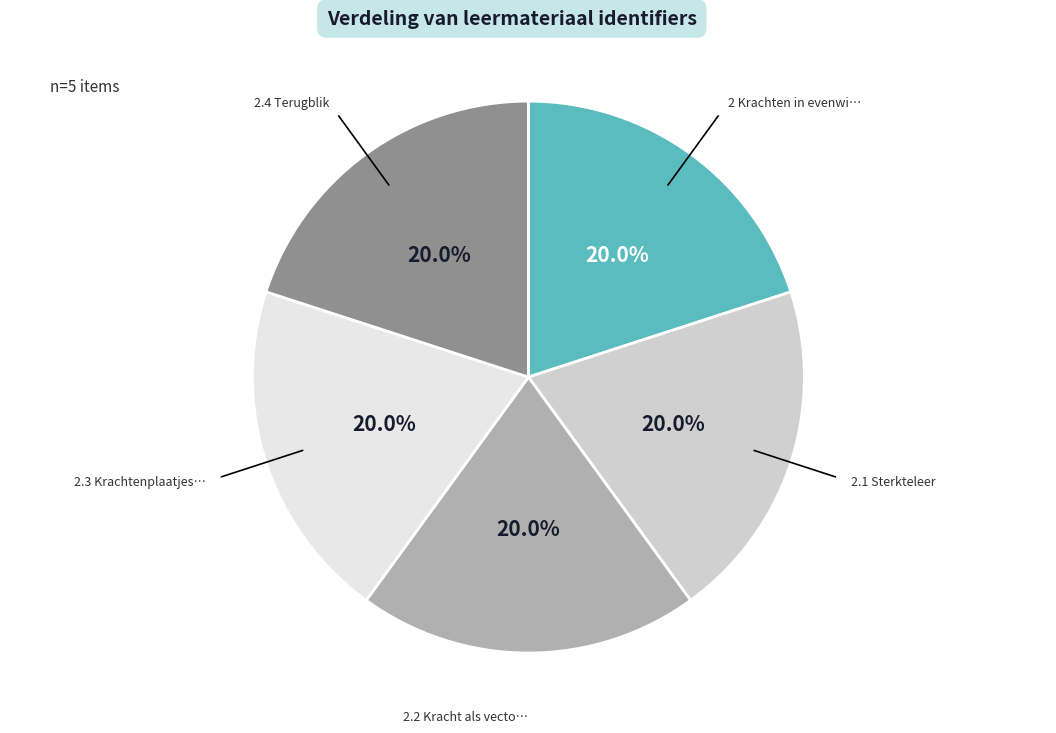

Does any single category account for the majority?

No